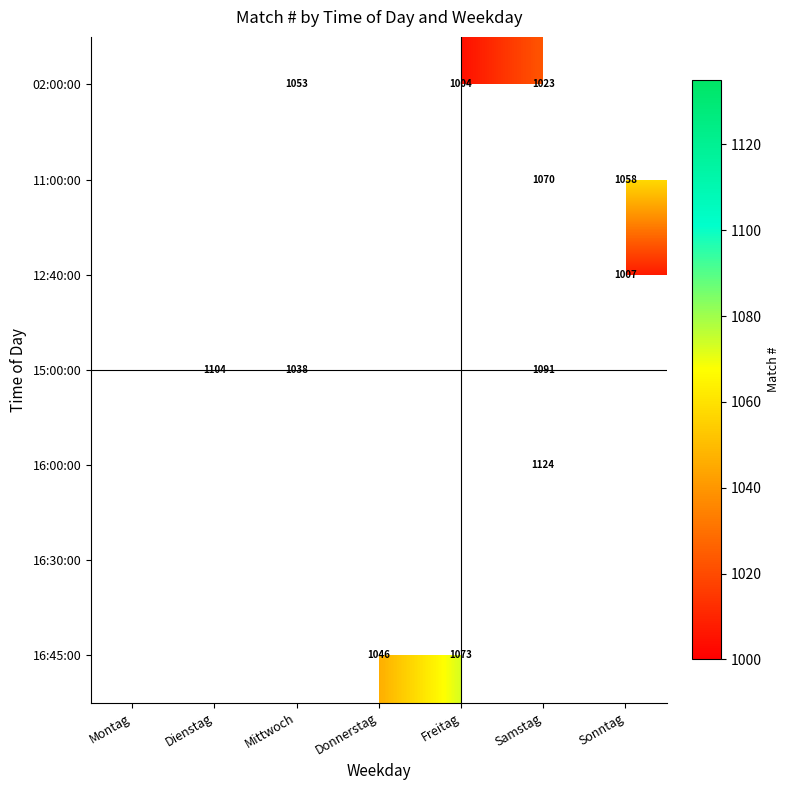

True or false: 16:00:00 has a value of 1928 at Samstag.

False